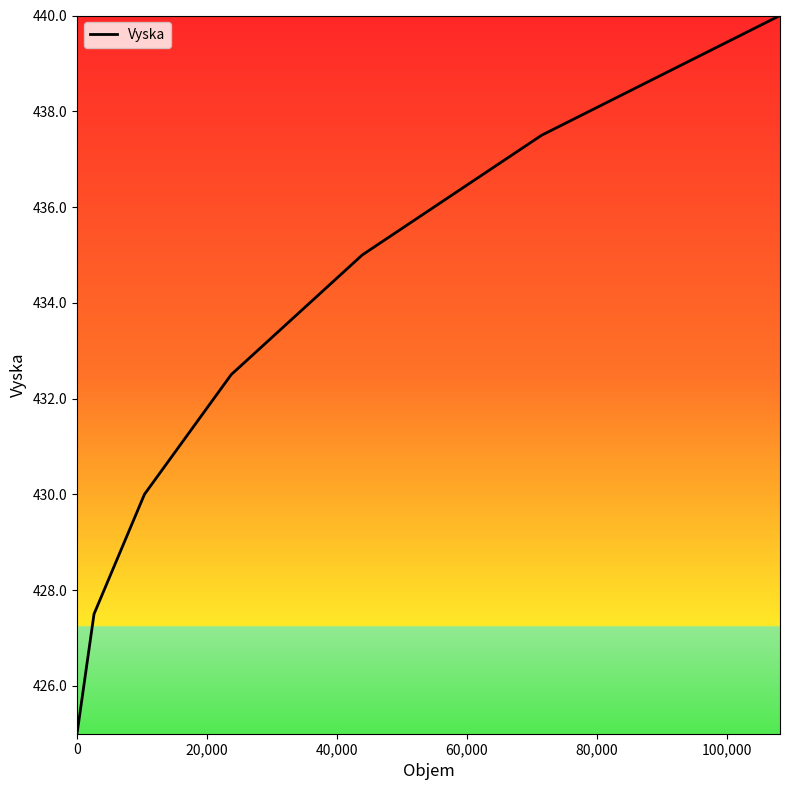

True or false: there are more than 0 points higher than both neighbors.

False